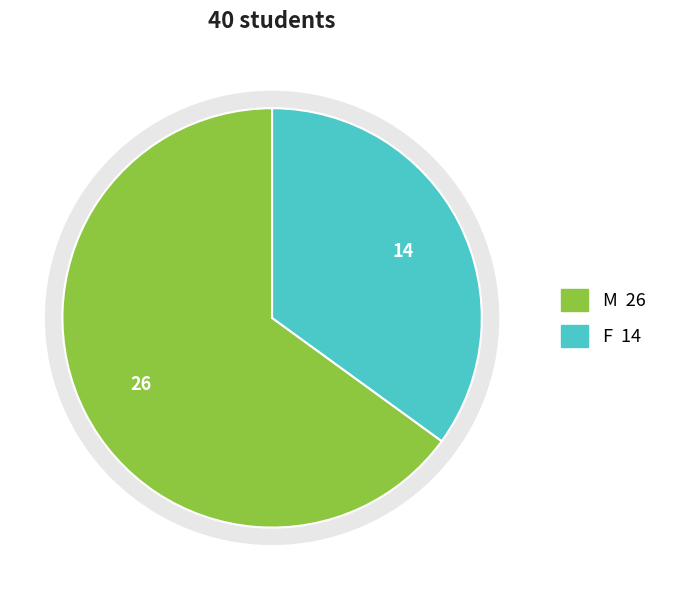

What is the smallest slice in the pie chart?

F